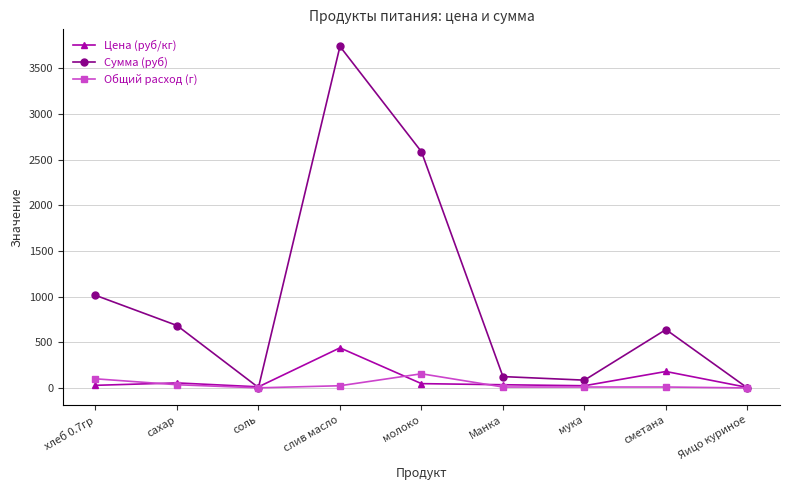

What is the label of the 4th point from the right?

Манка